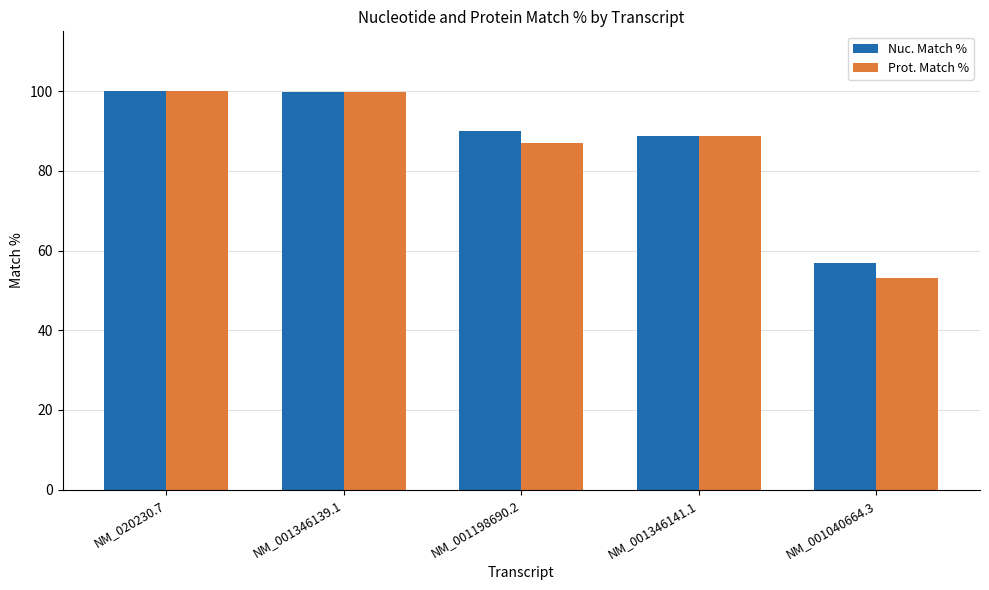

The Nuc. Match % series shows 131.6 at NM_020230.7. True or false?

False